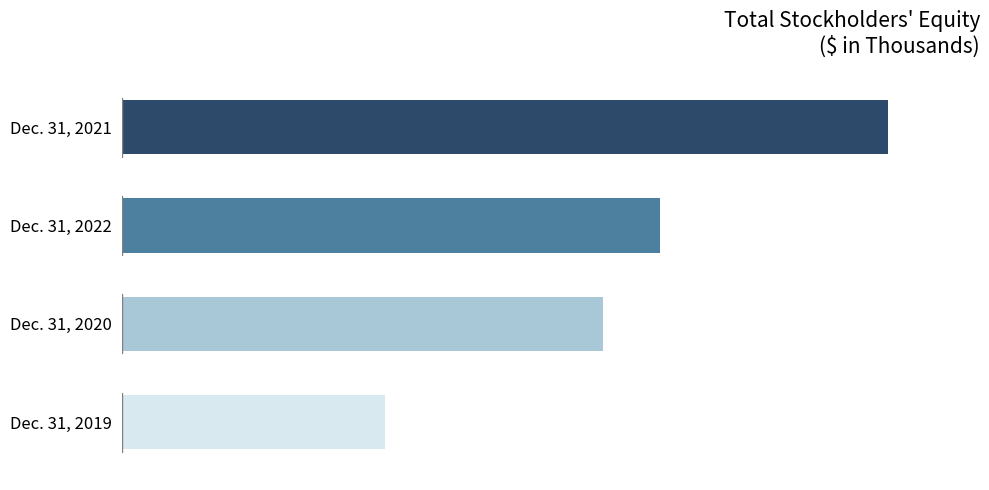

At which category does the chart reach its minimum across all series?

Dec. 31, 2019